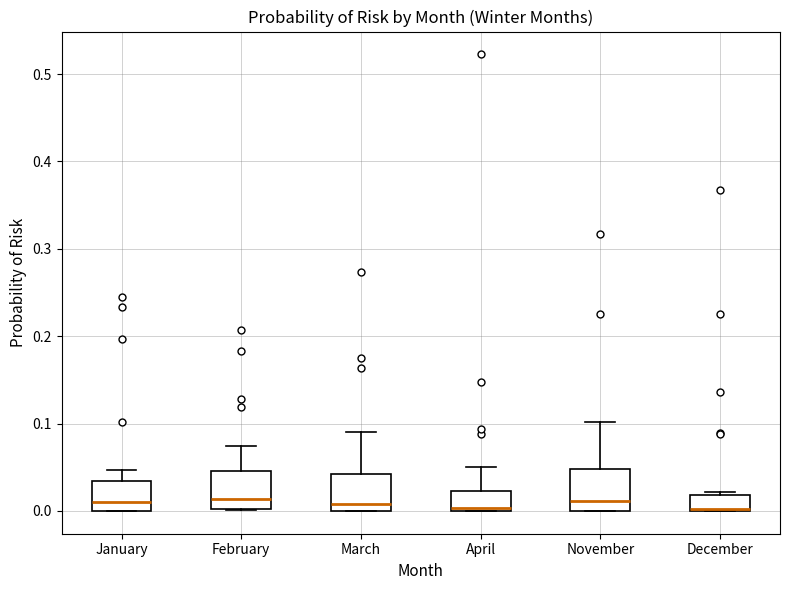

Where does the median line of the box for November sit on the y-axis? The values are not printed on the chart, so give them approximately, as read against the axis.

0.01